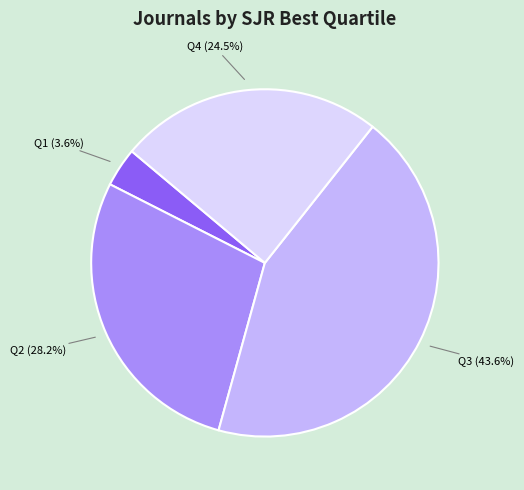

Which has a higher value, Q3 or Q4?

Q3